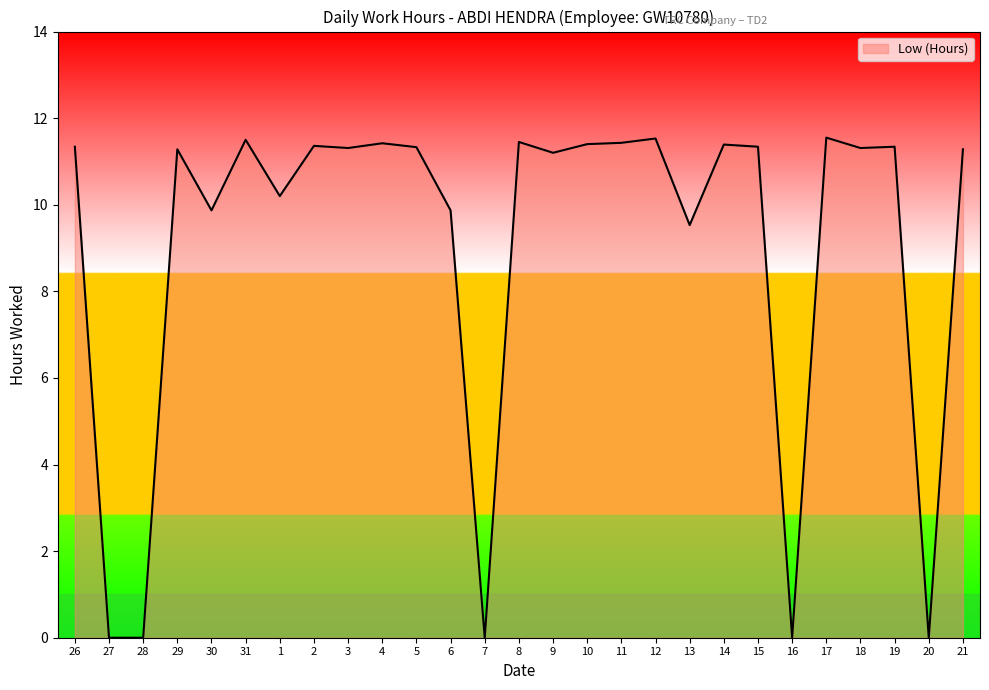

Where is the data nearest to the value 5?

13